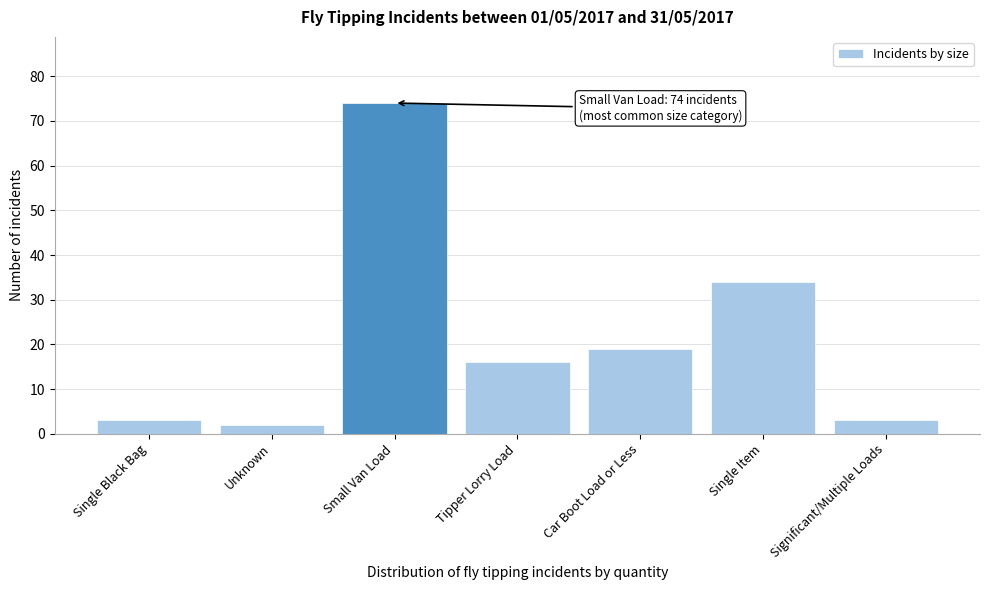

Reading right to left, list all the values displayed in this chart.

3	34	19	16	74	2	3